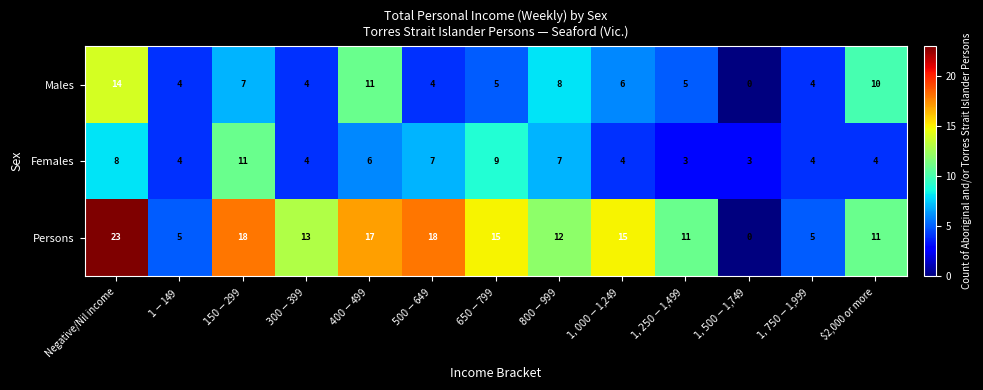

At which label does Persons first exceed 13?

Negative/Nil income